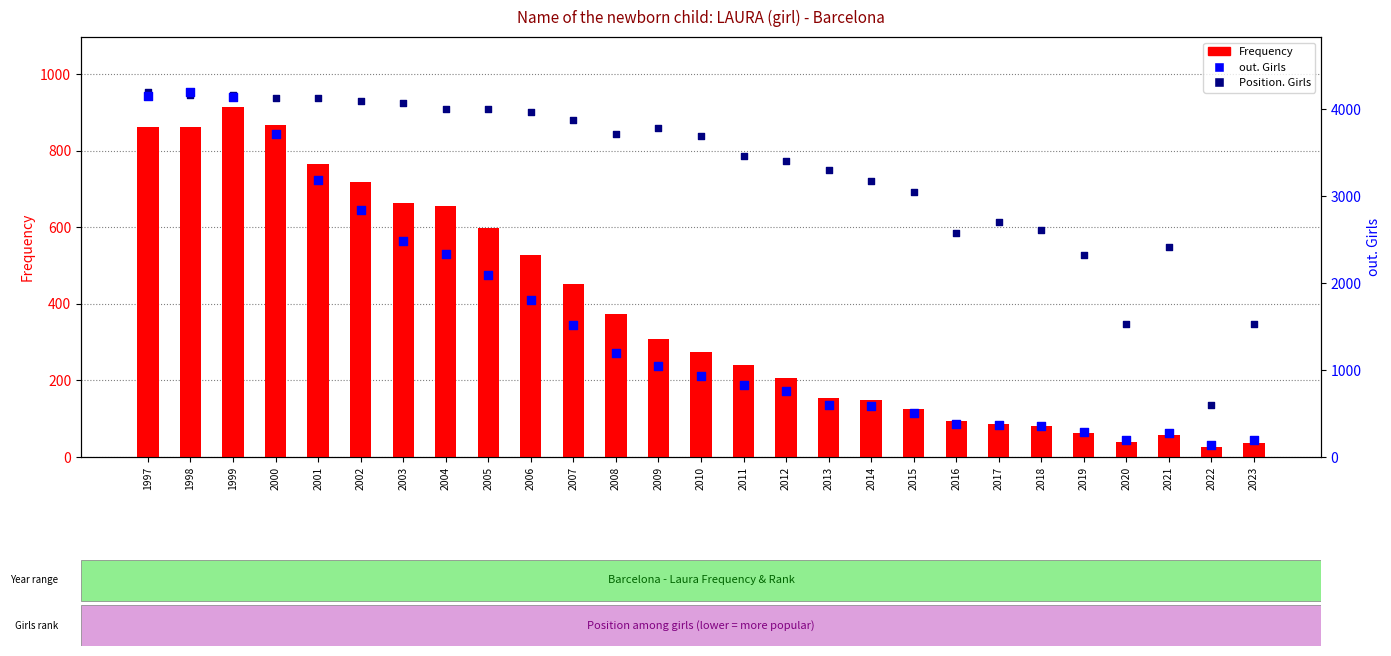

Which series has the largest total across all categories?

out. Girls